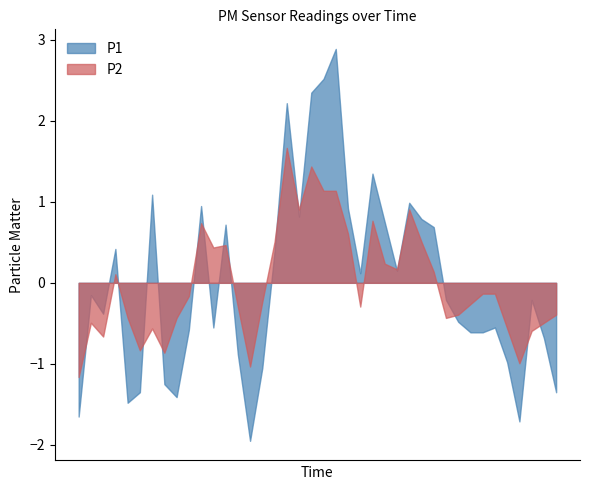

At which category is the sum across all series the highest?

00:53